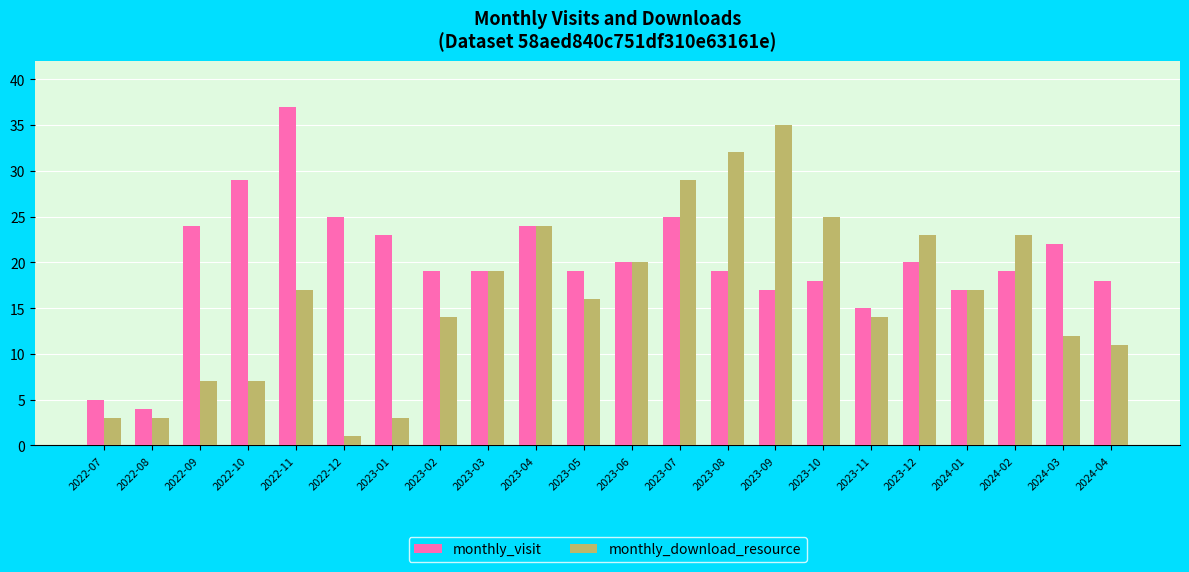

What position from the left is 2024-01?

19